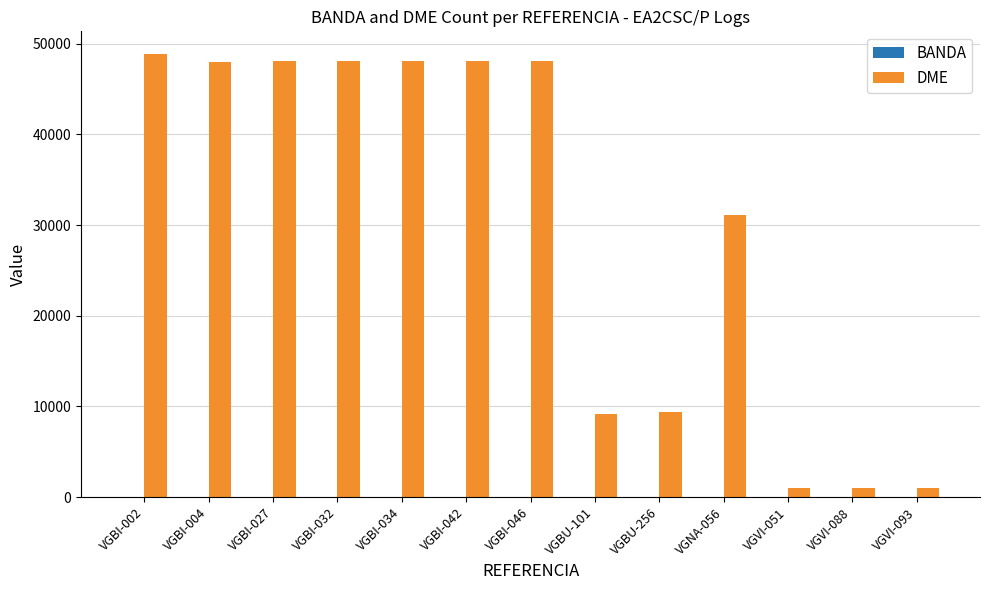

Is it true that DME equals 9175 at VGBU-101?

True